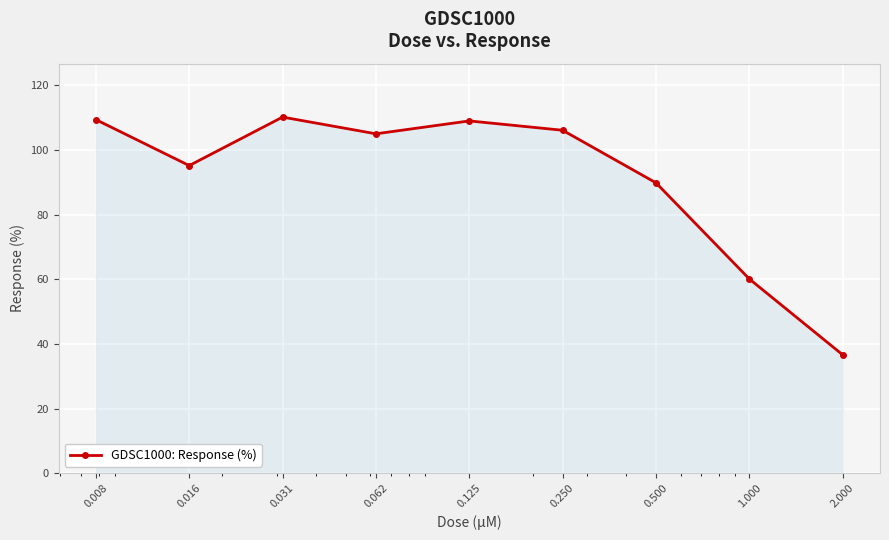

What is the value of the 6th point from the left?

106.1